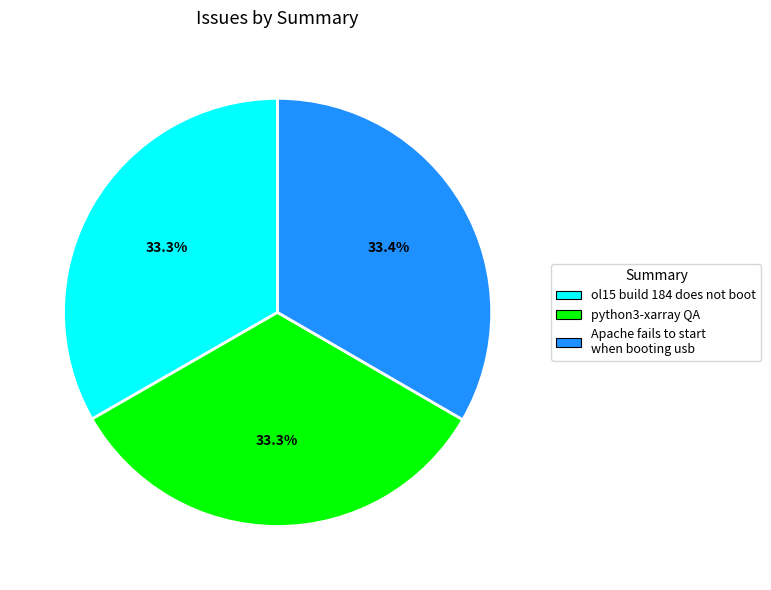

How much of the chart is everything except ol15 build 184 does not boot?

66.7%